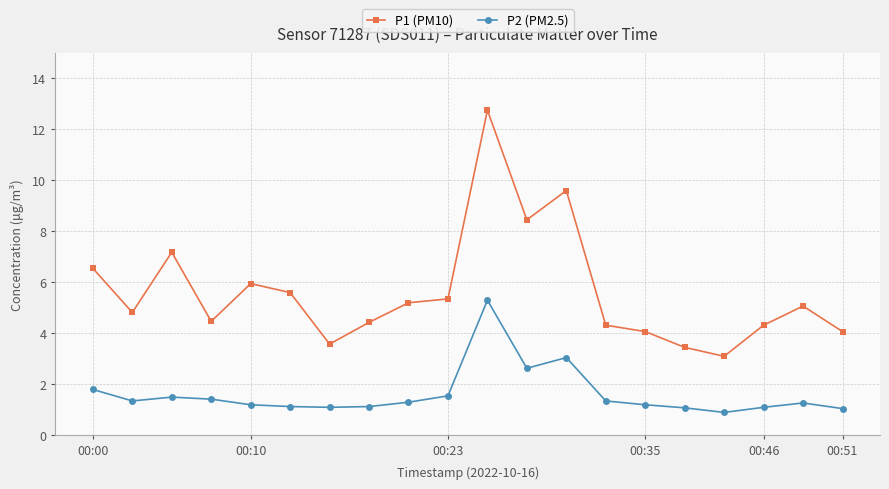

What is the average value of the P2 (PM2.5) series?

1.6